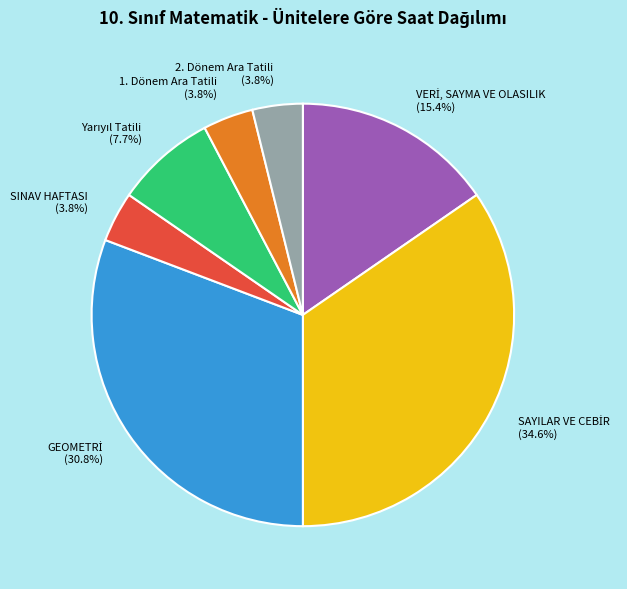

Does any single category account for the majority?

No